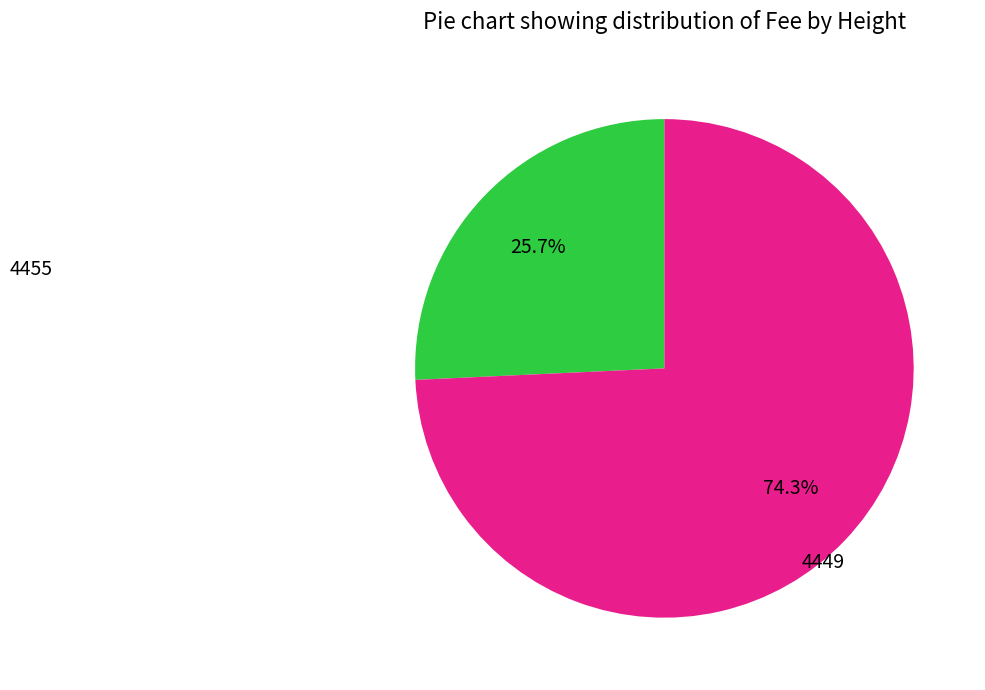

To the nearest percent, what portion does 4455 represent?

26%